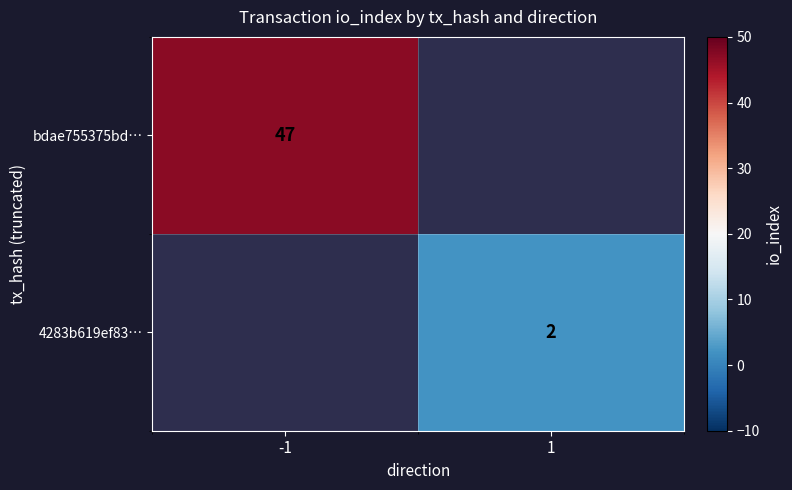

Is it true that 4283b619ef83… equals 3.0 at 1?

False